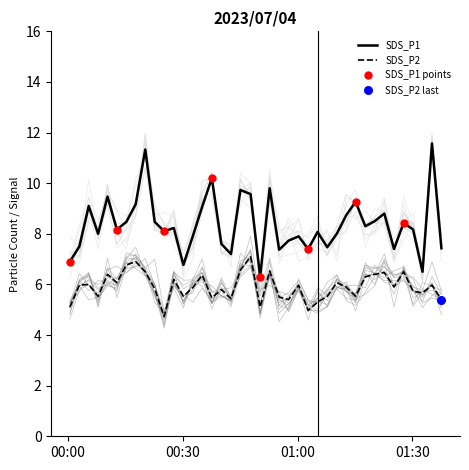

What are all the series names shown in the legend?

SDS_P1, SDS_P2